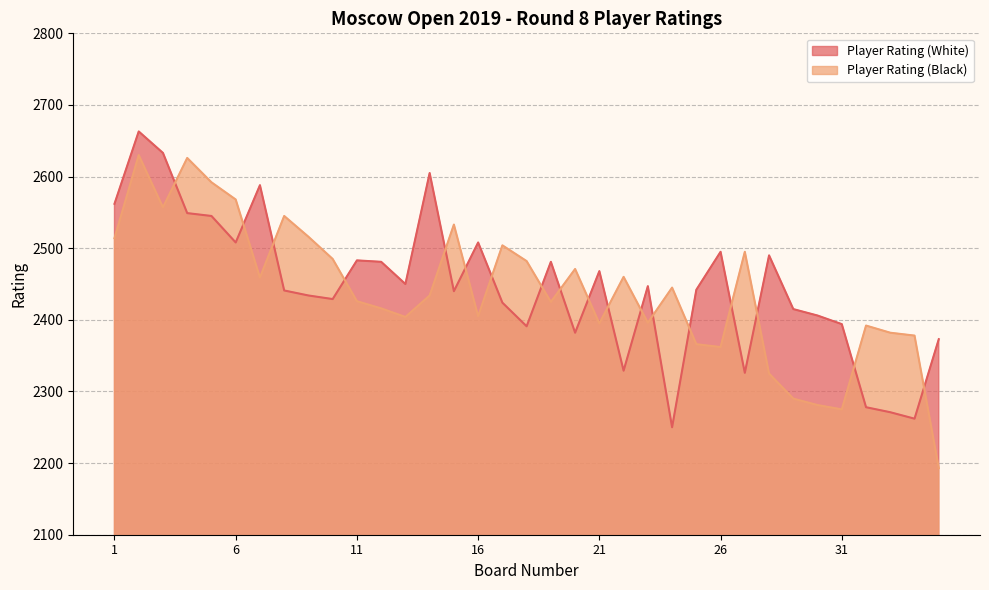

List the labels in order of Player Rating (White) value, smallest first.

24, 34, 33, 32, 27, 22, 35, 20, 18, 31, 30, 29, 17, 10, 9, 15, 8, 25, 23, 13, 21, 12, 19, 11, 28, 26, 6, 16, 5, 4, 1, 7, 14, 3, 2